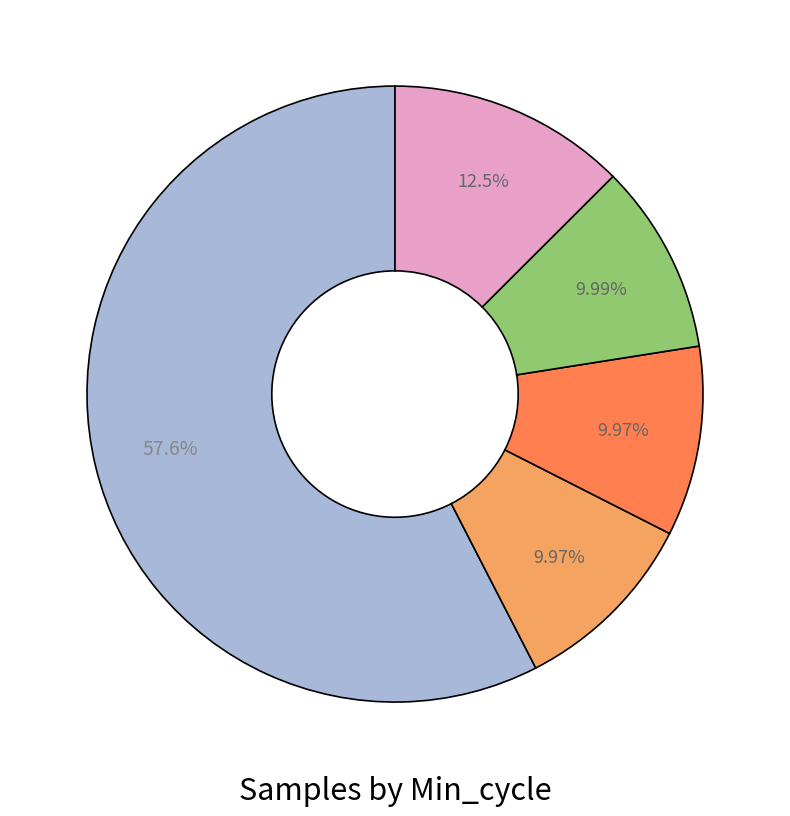

Is there any slice that represents more than half of the pie?

Yes